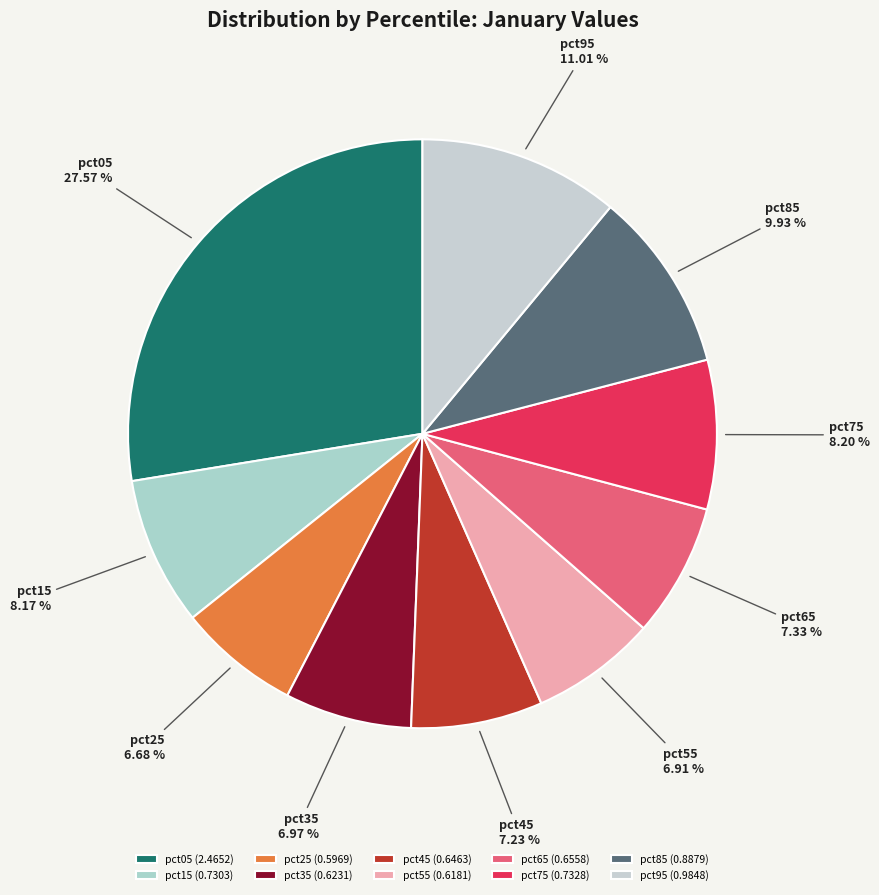

Does any single category account for the majority?

No